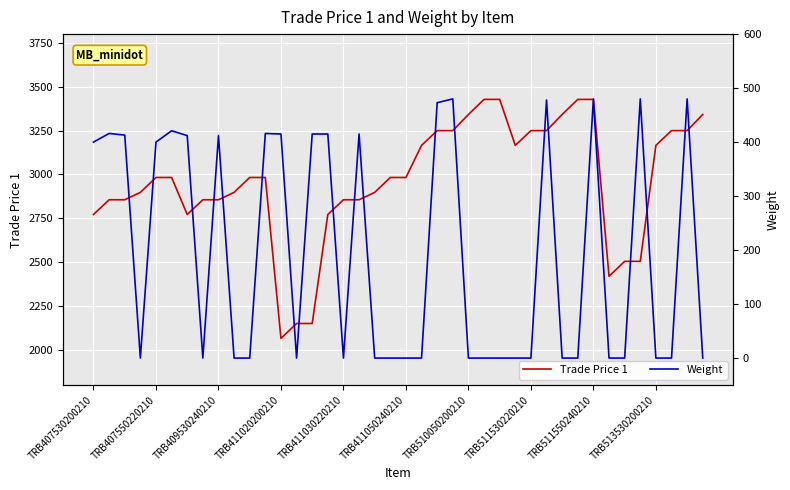

What is the minimum value for Trade Price 1?

2066